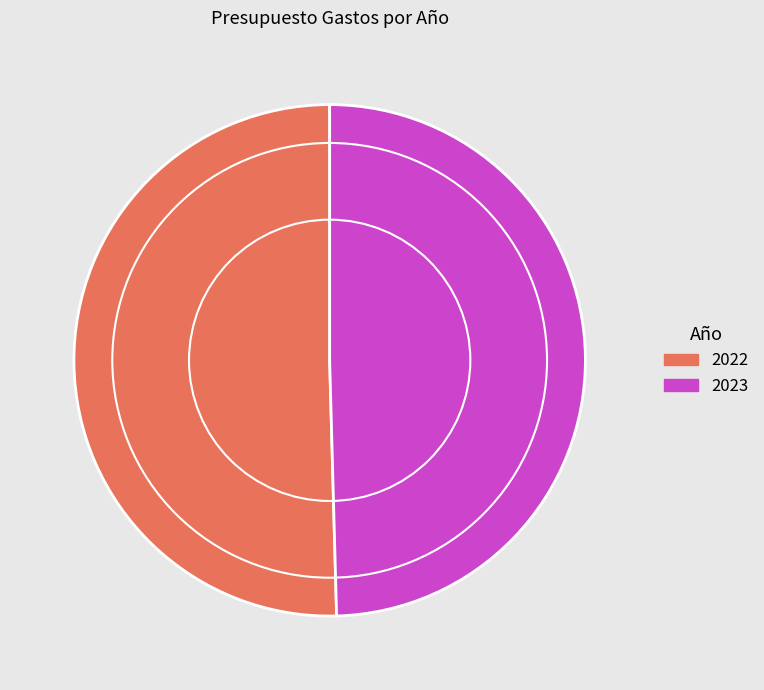

Is 2023 the majority of the pie?

No